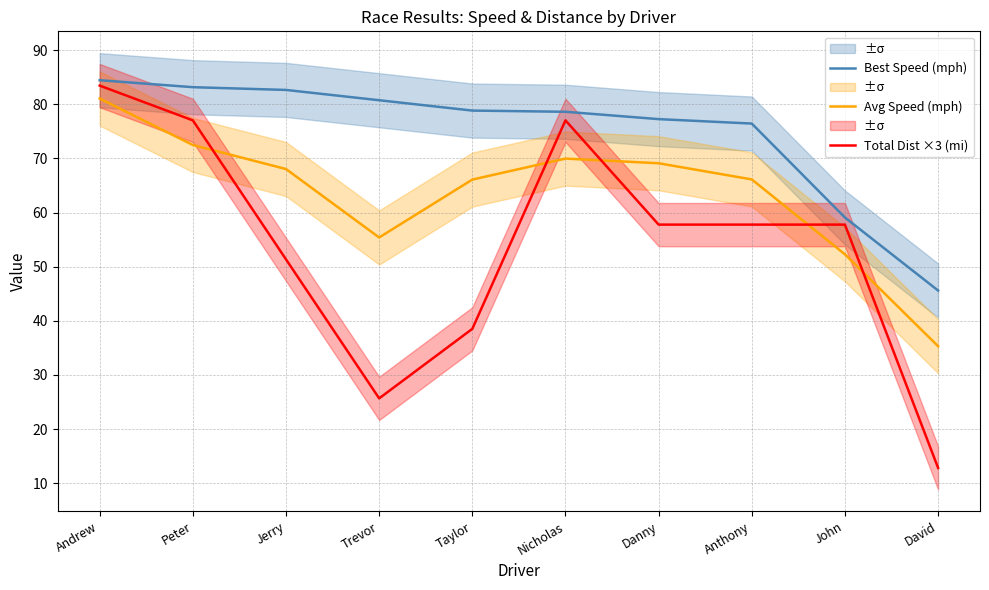

At which label is Best Speed (mph) closest to 65?

John